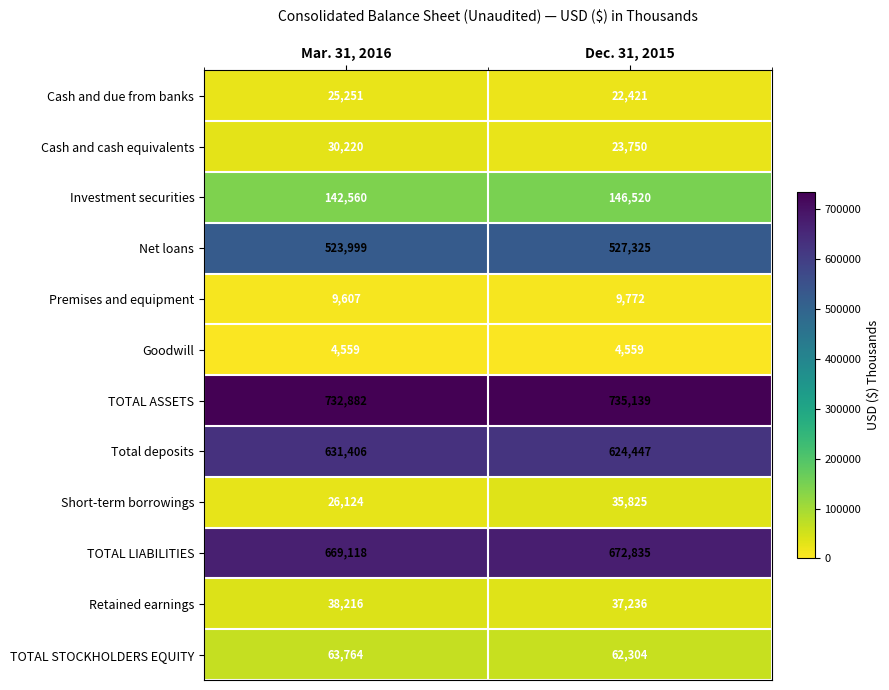

True or false: Short-term borrowings has a value of 14138 at Dec. 31, 2015.

False